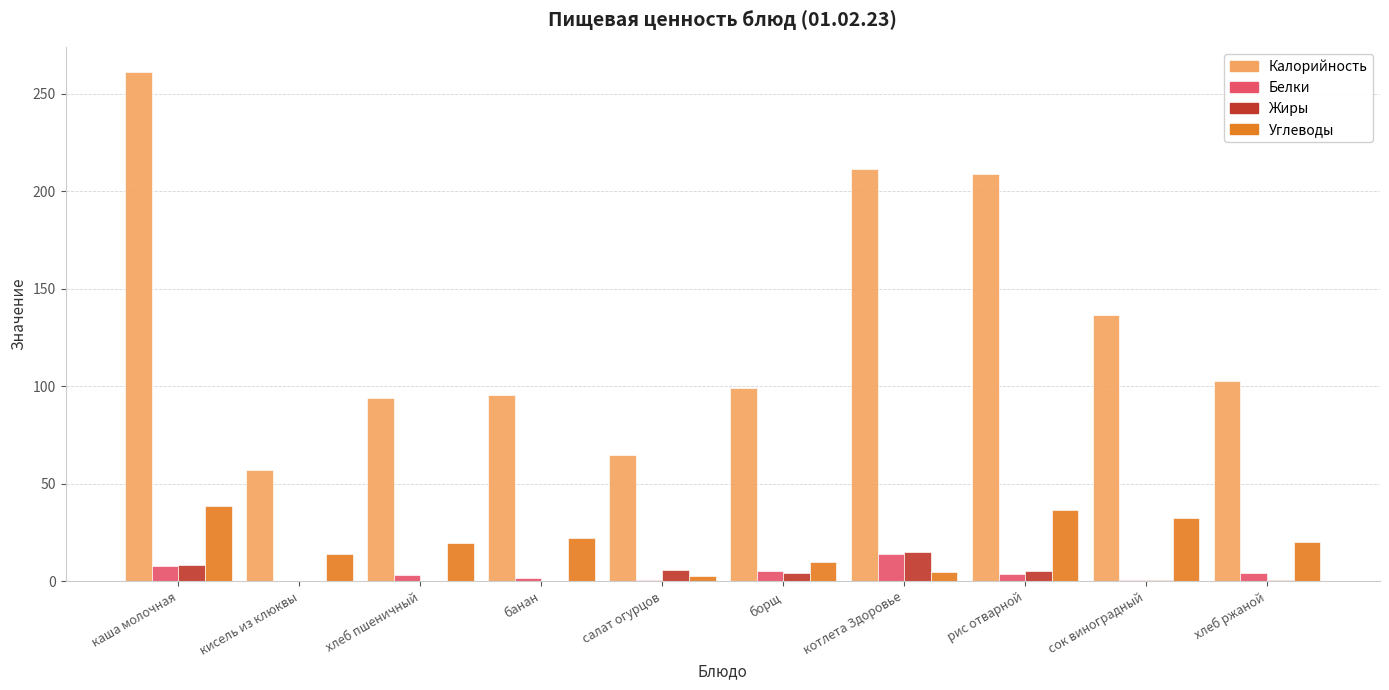

Is it true that Углеводы equals 36.4 at рис отварной?

True